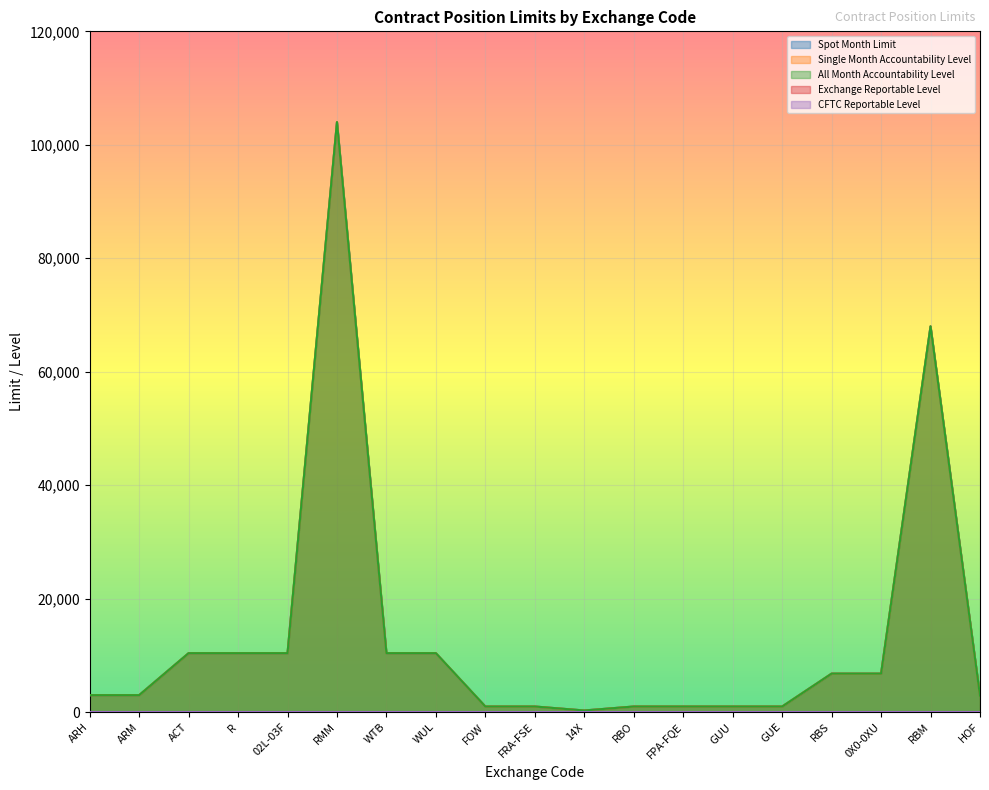

How many values in the All Month Accountability Level series exceed 3000?

9